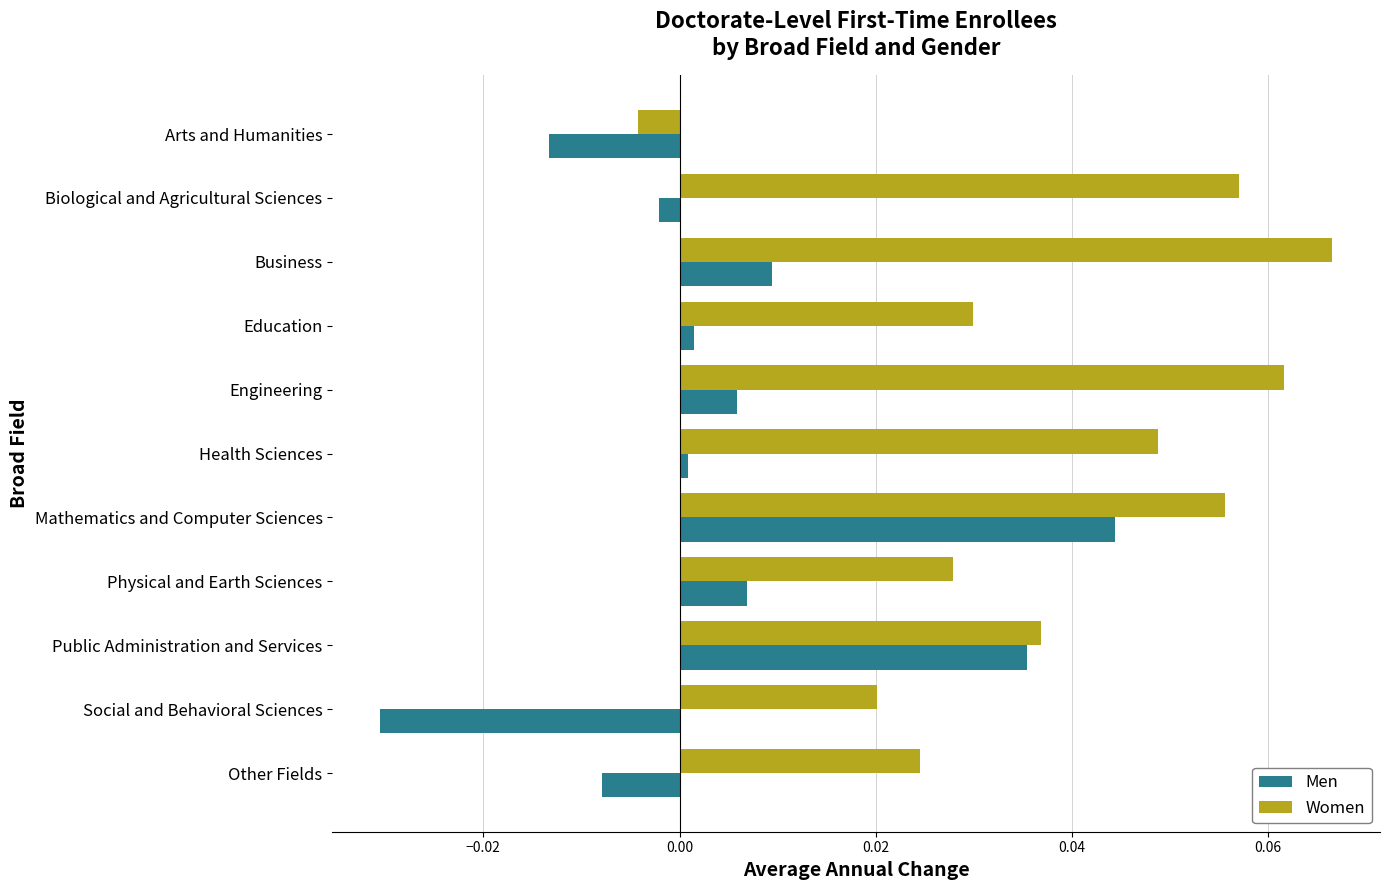

What are all the series names shown in the legend?

Men, Women